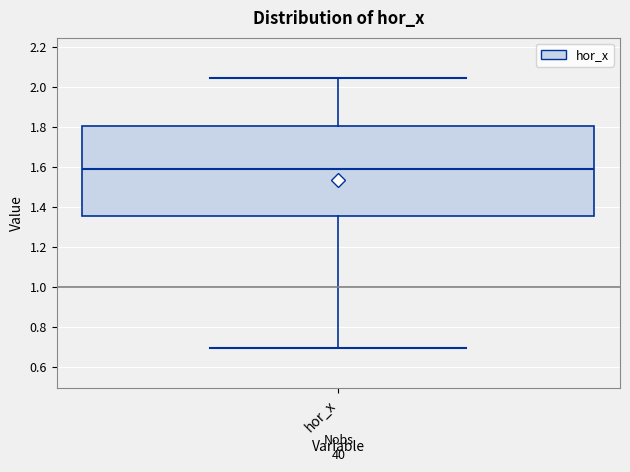

Read this box plot against the y-axis: the position of the median line, the range covered by the box, and the ends of both whiskers. The values are not printed on the chart, so give them approximately, as read against the axis.

median 1.60, box 1.36 to 1.80, whiskers 0.70 to 2.04